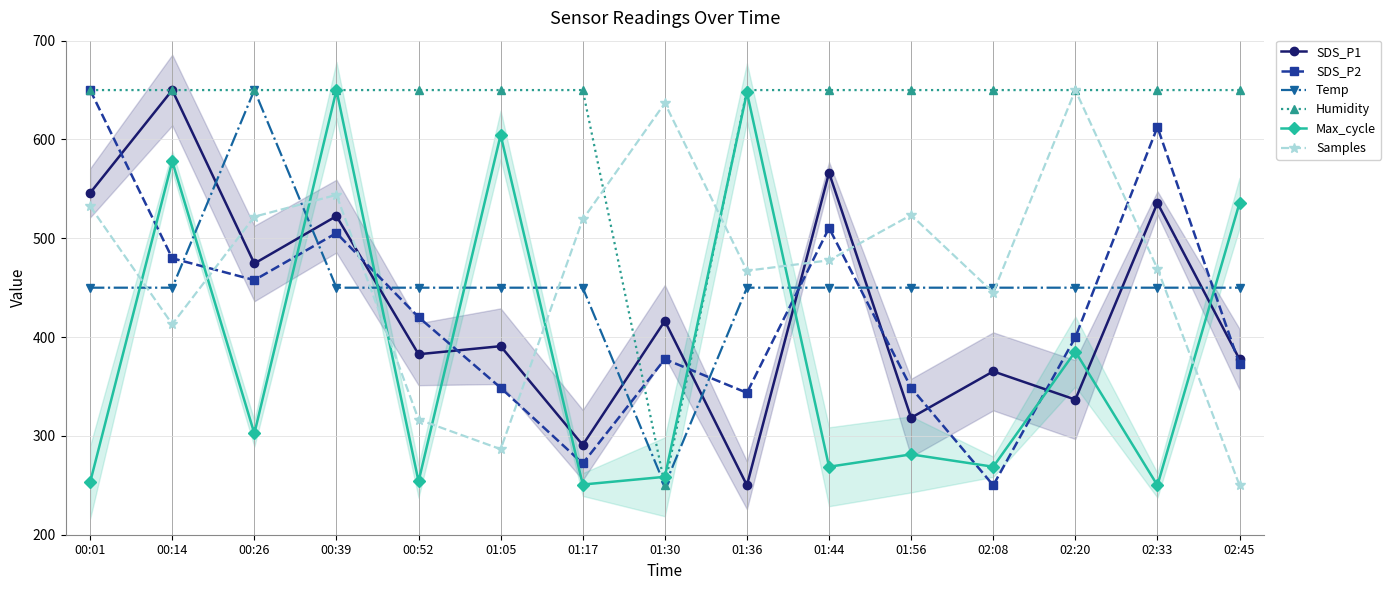

Where do SDS_P2 and Samples first cross each other?

00:14 and 00:26